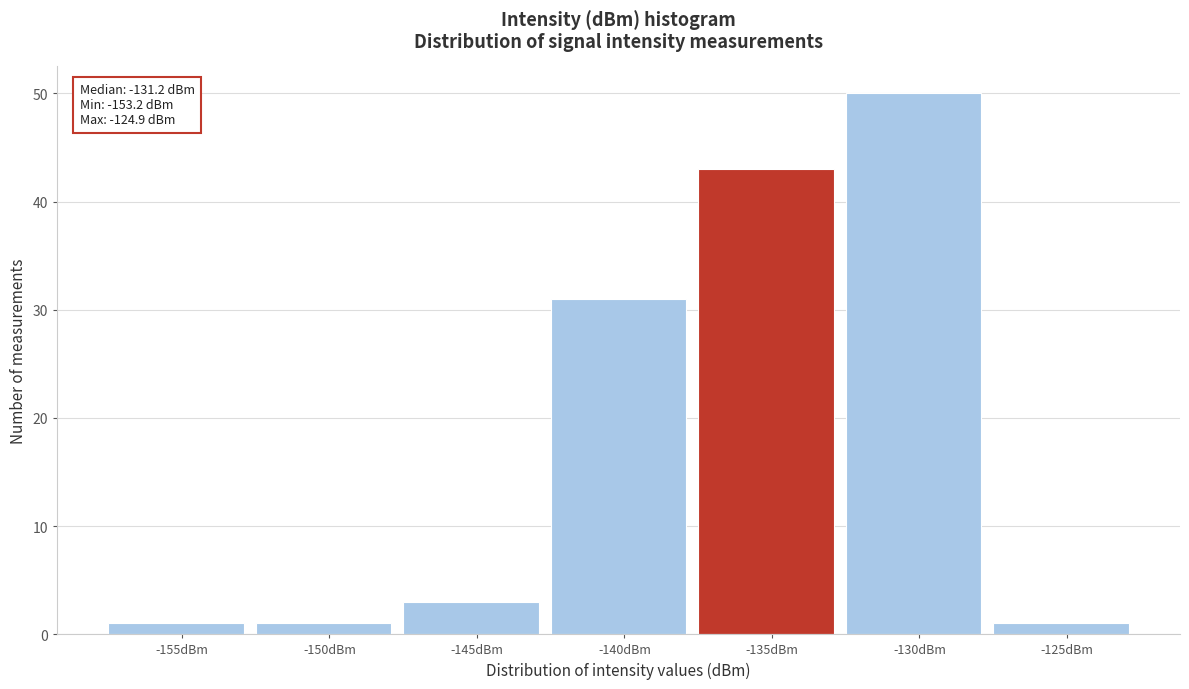

Reading left to right, extract all data points from this chart.

1	1	3	31	43	50	1